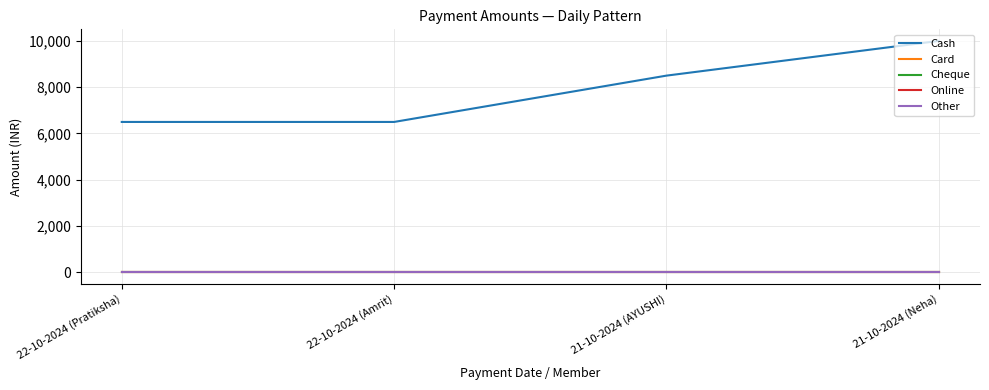

Is it true that Cheque equals 0 at 21-10-2024 (AYUSHI)?

True